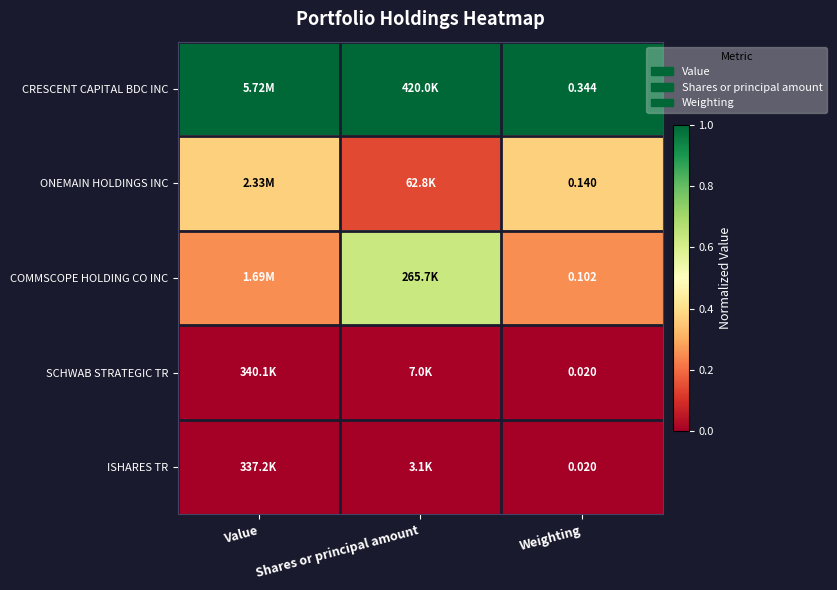

The CRESCENT CAPITAL BDC INC series shows 1.4 at Weighting. True or false?

False